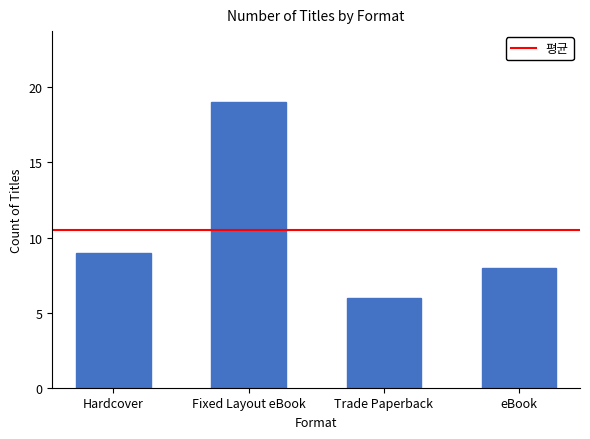

List the labels in order of value, smallest first.

Trade Paperback, eBook, Hardcover, Fixed Layout eBook